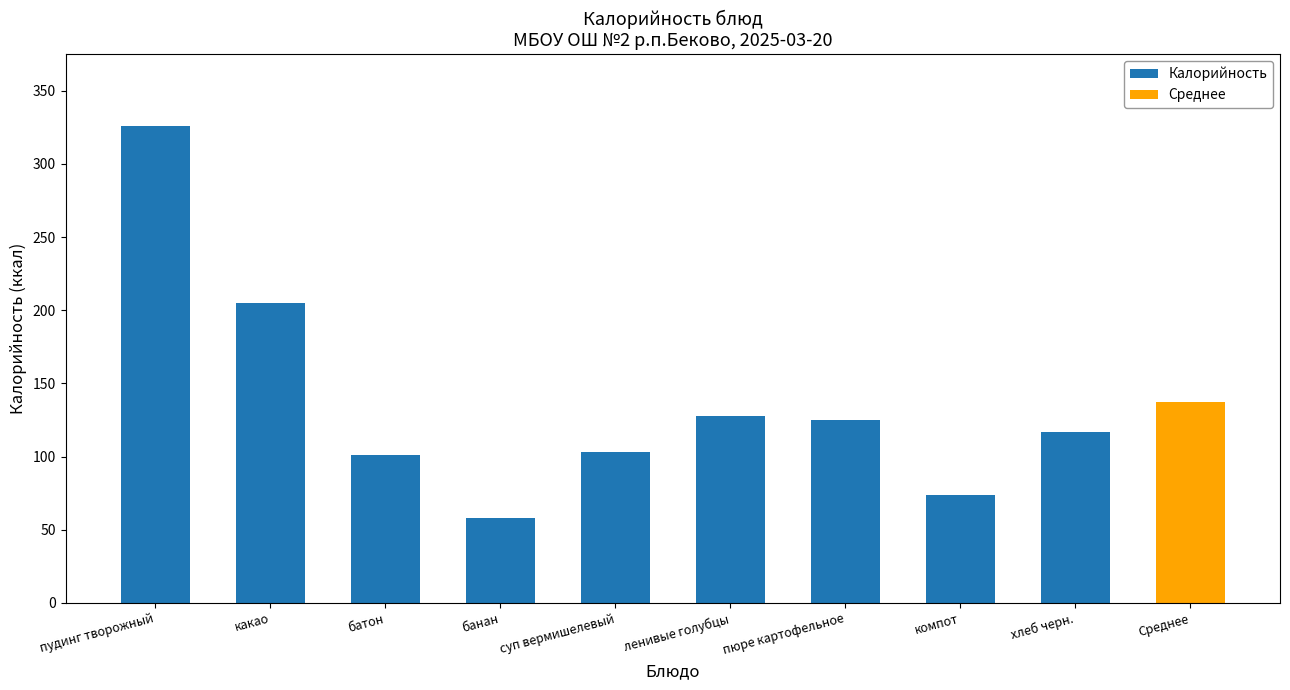

The value at пудинг творожный is 203. True or false?

False